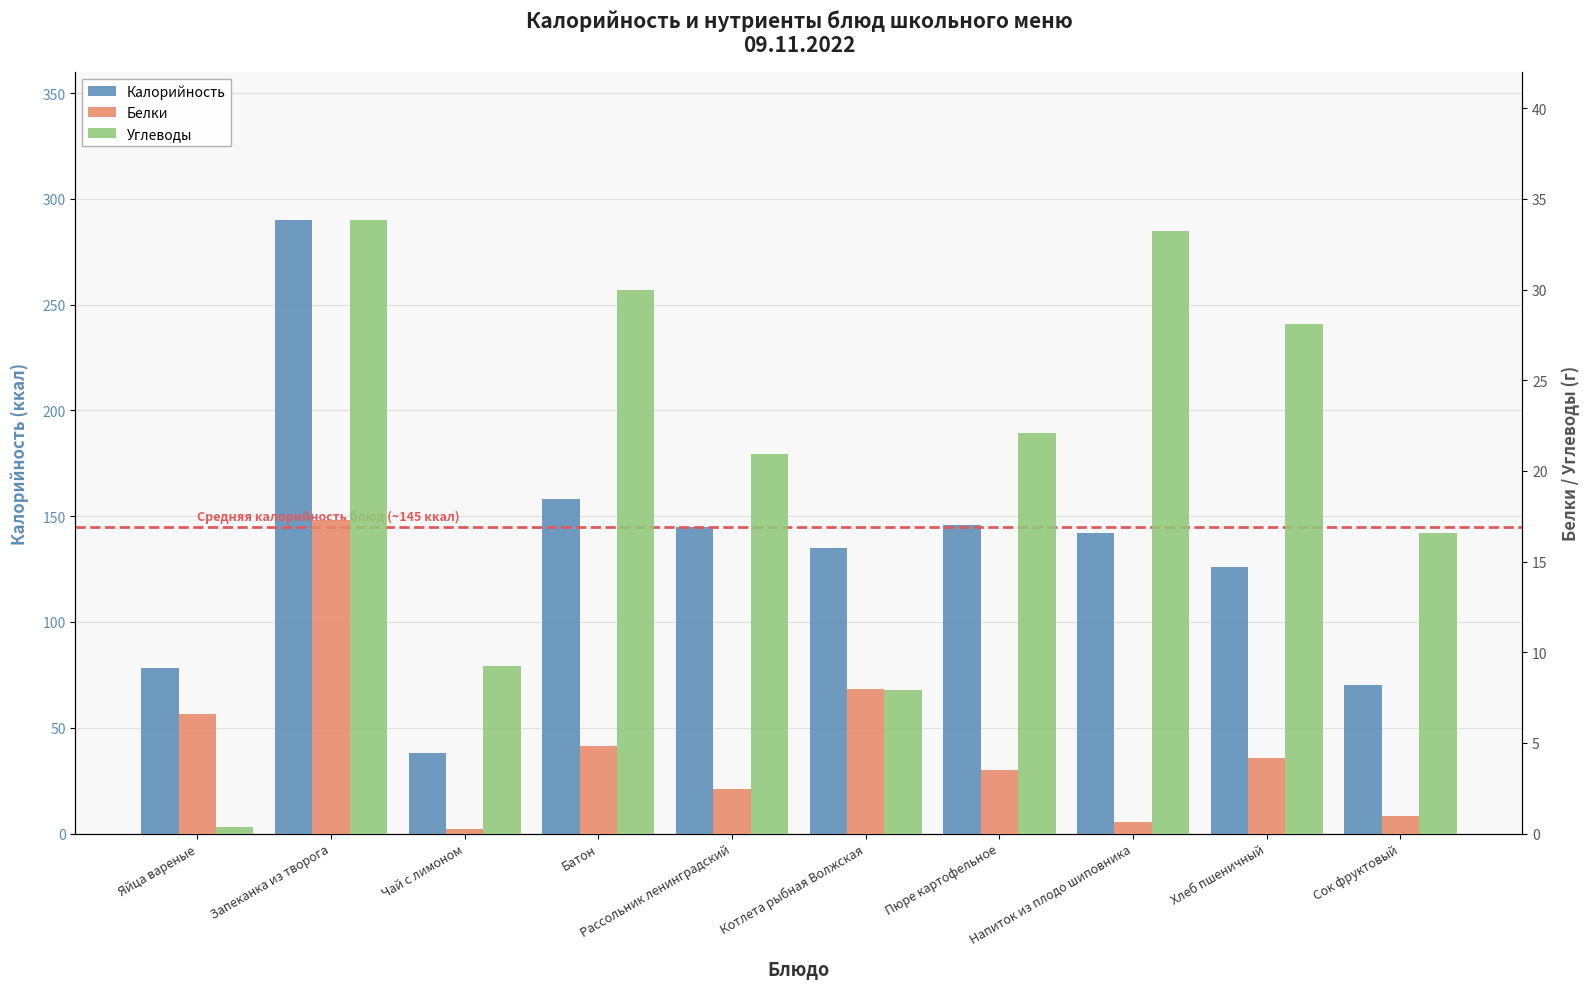

Which has a higher value, Сок фруктовый or Запеканка из творога?

Запеканка из творога